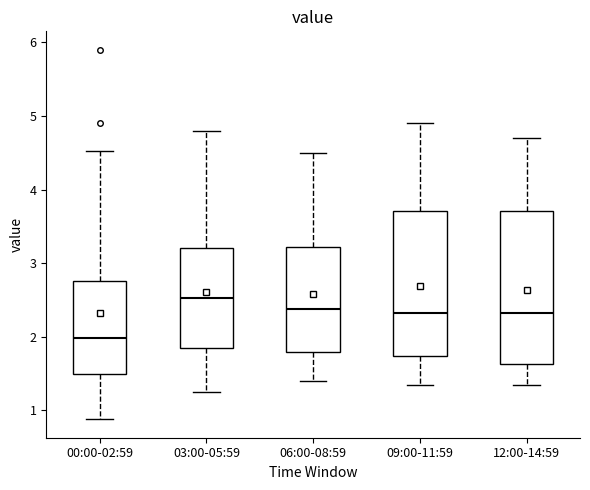

Which box has the lowest median line?

00:00-02:59